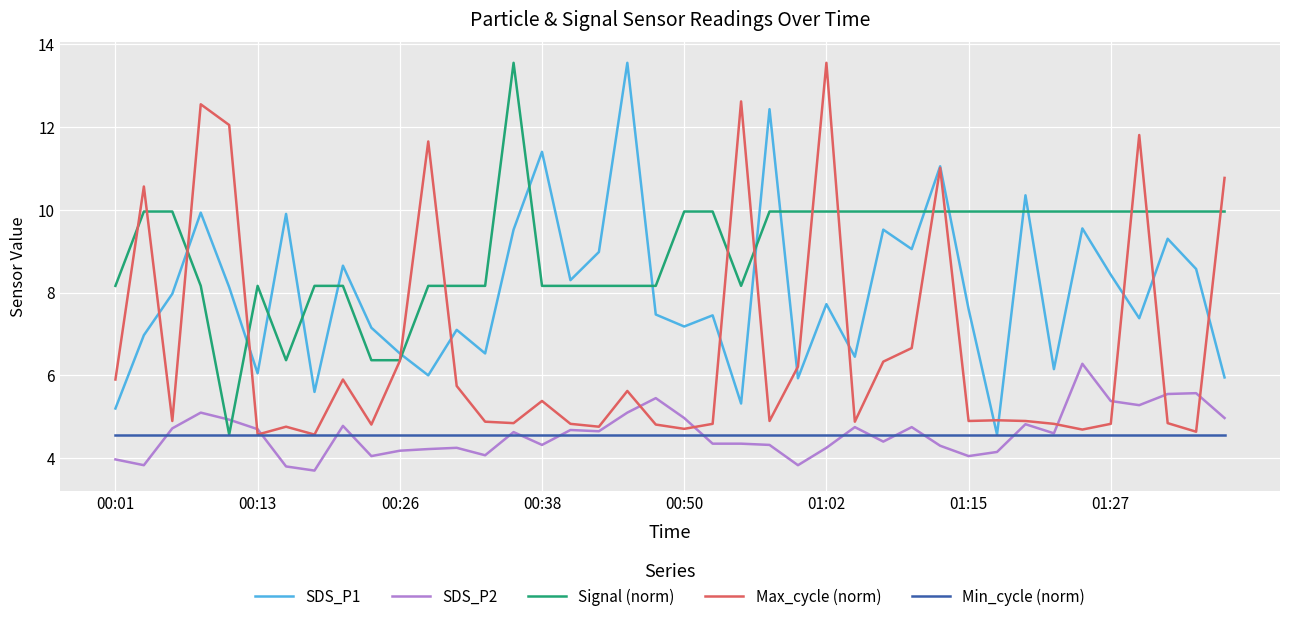

How many series are shown in this chart?

5